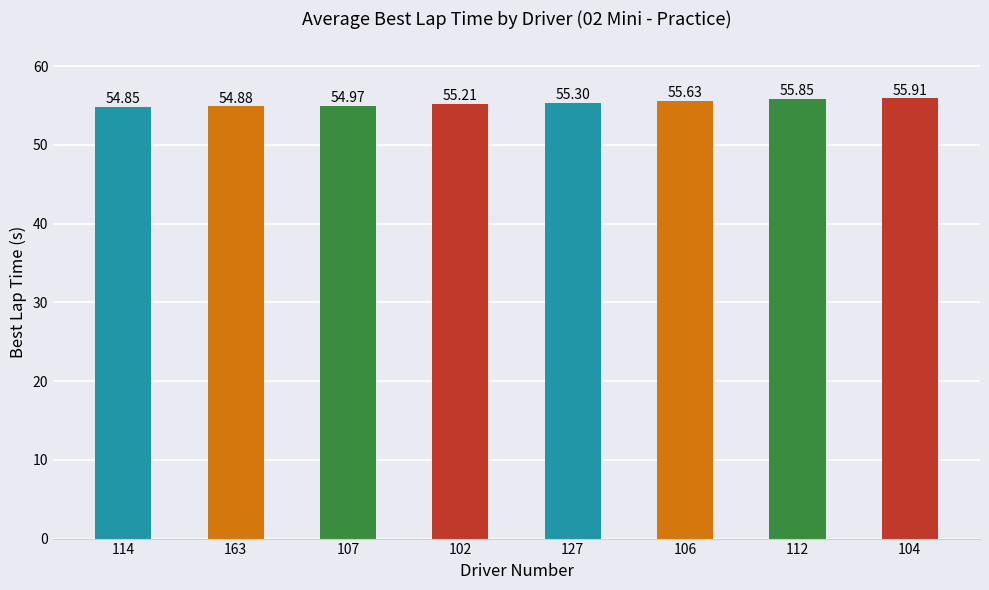

Rank the categories by value from highest to lowest.

104, 112, 106, 127, 102, 107, 163, 114